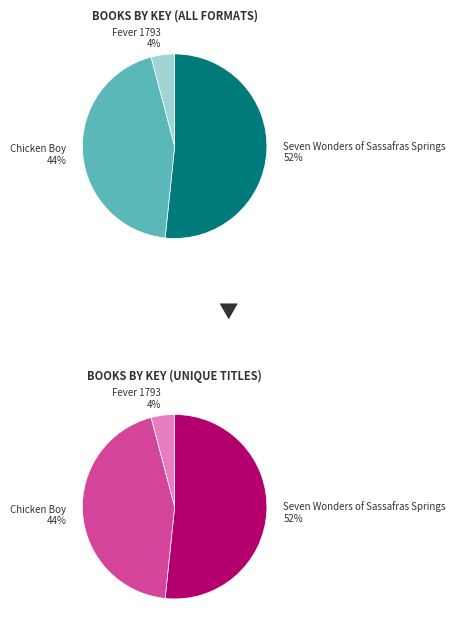

Count the number of slices in the pie.

3